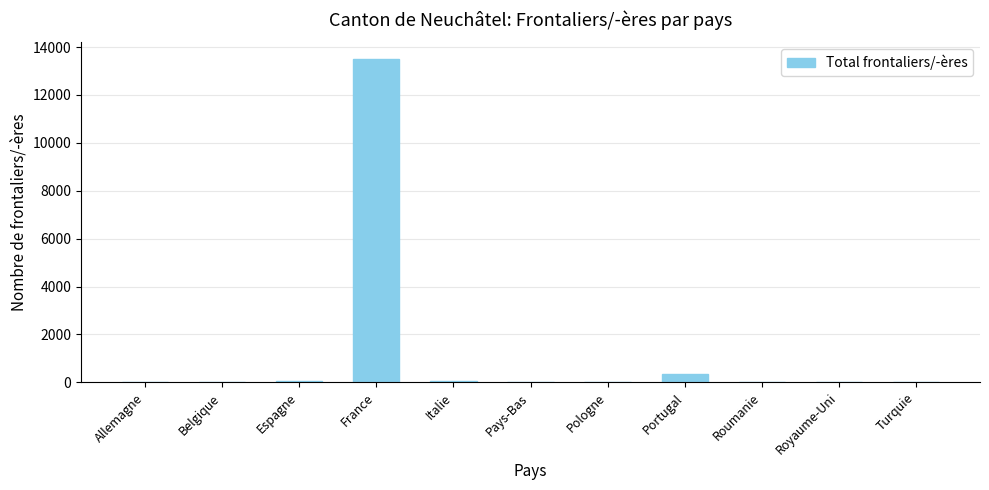

Where is the data nearest to the value 6763?

Portugal